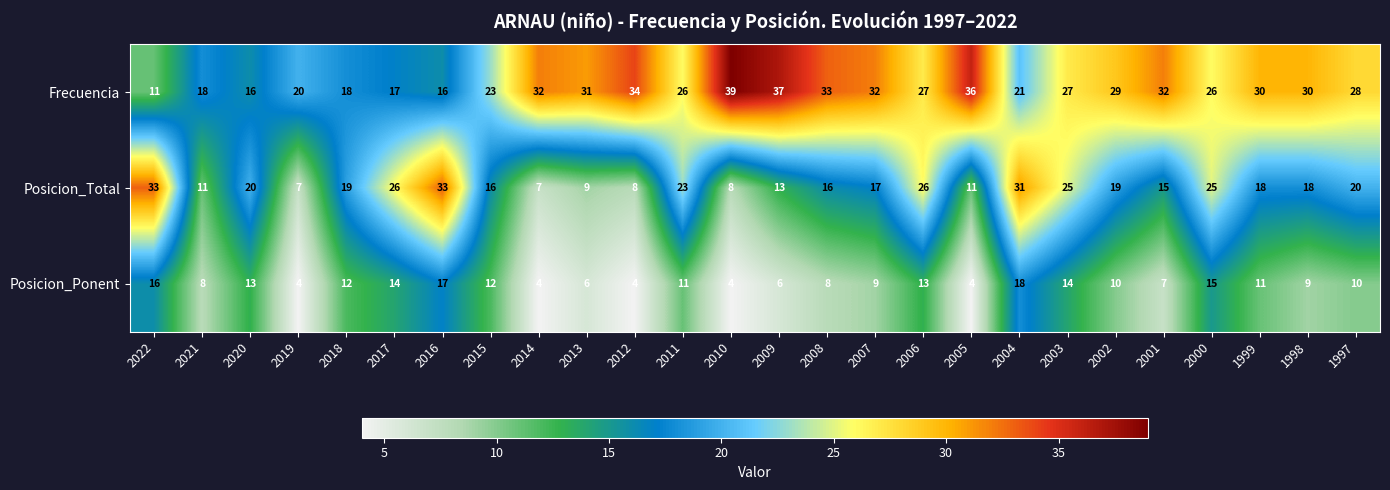

Between 2000 and 1999, which series saw the biggest shift?

Posicion_Total